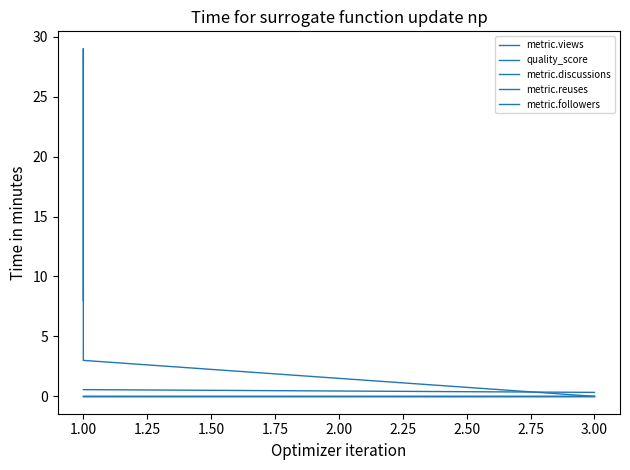

At how many categories does at least one series exceed 17?

1